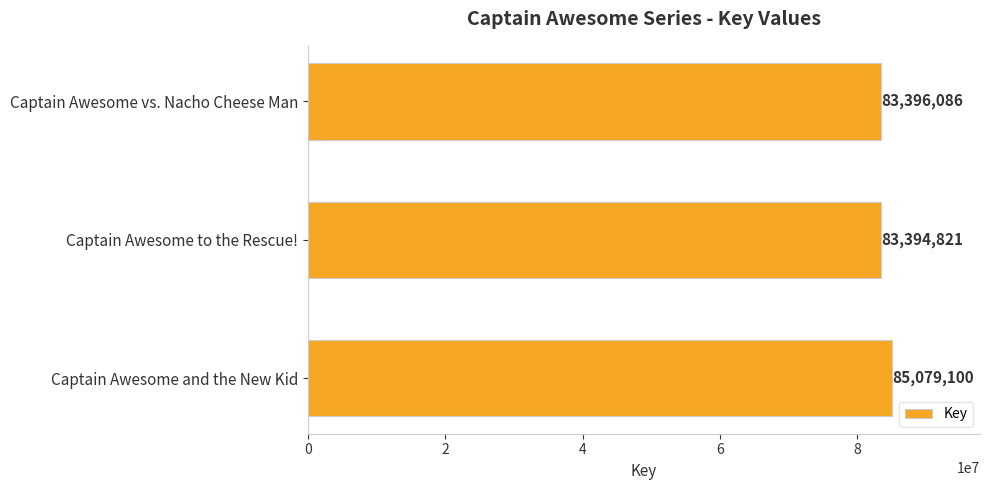

Between Captain Awesome to the Rescue! and Captain Awesome and the New Kid, which is larger?

Captain Awesome and the New Kid